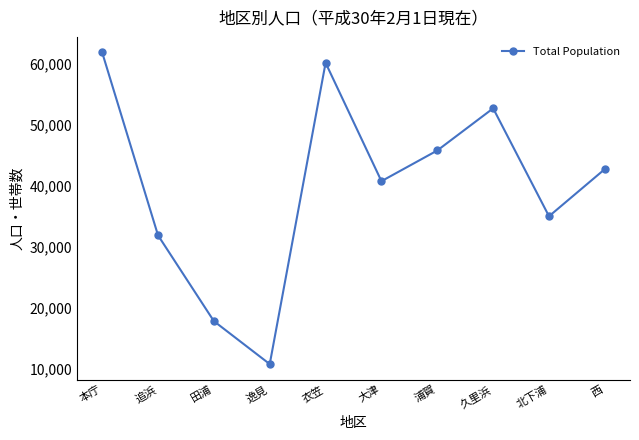

How many values are below 42779?

5